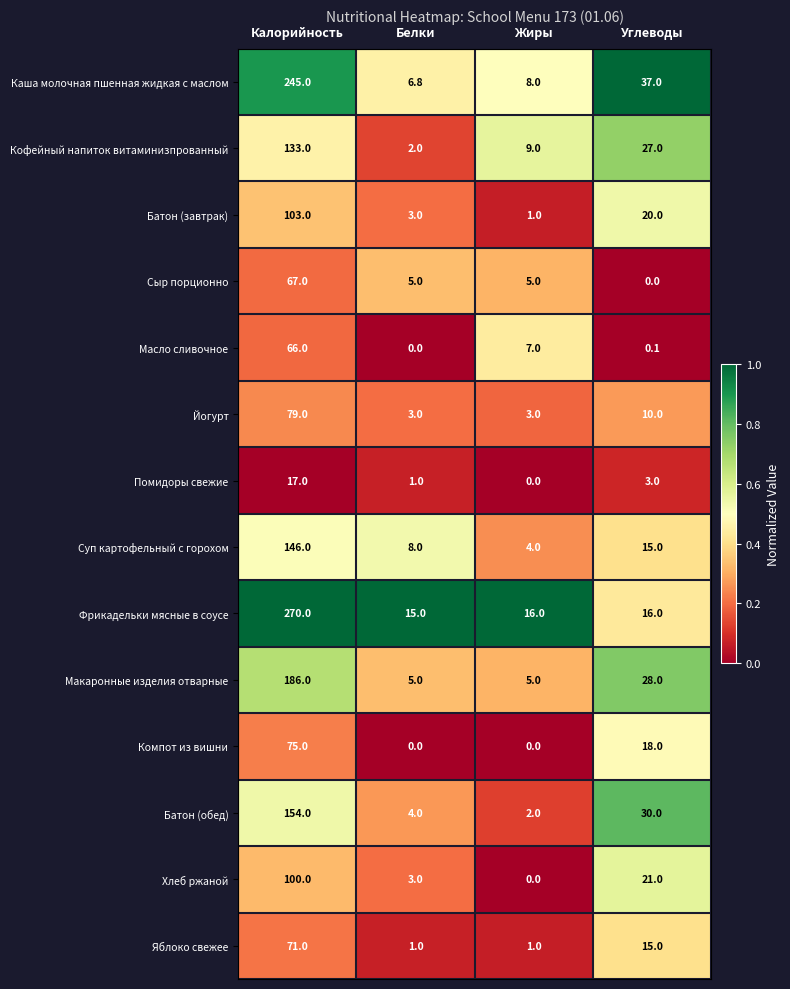

The Сыр порционно series shows 67.0 at Калорийность. True or false?

True